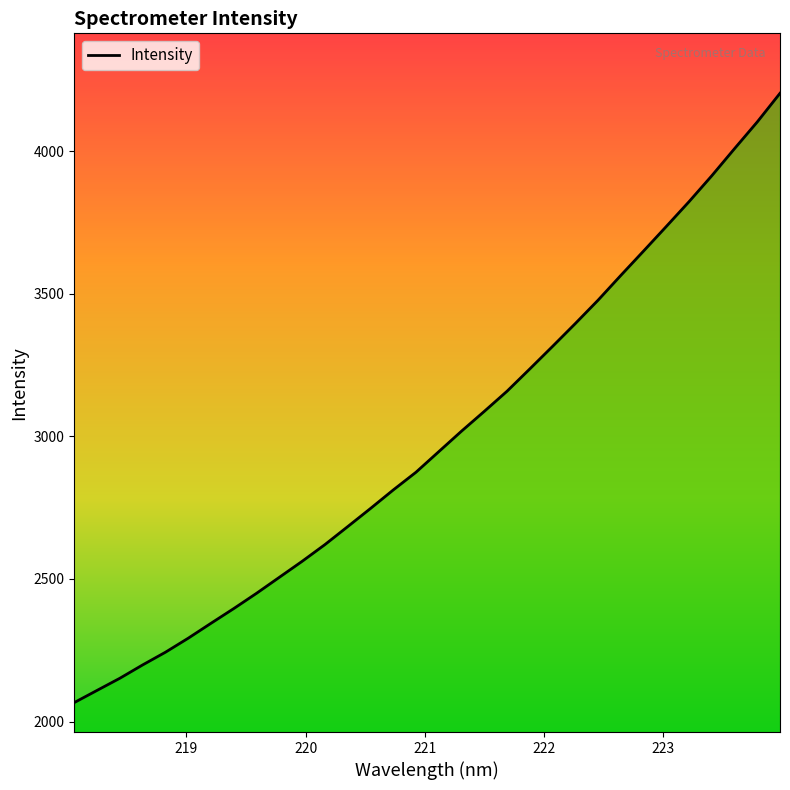

What is the maximum value shown in the chart?

4202.5